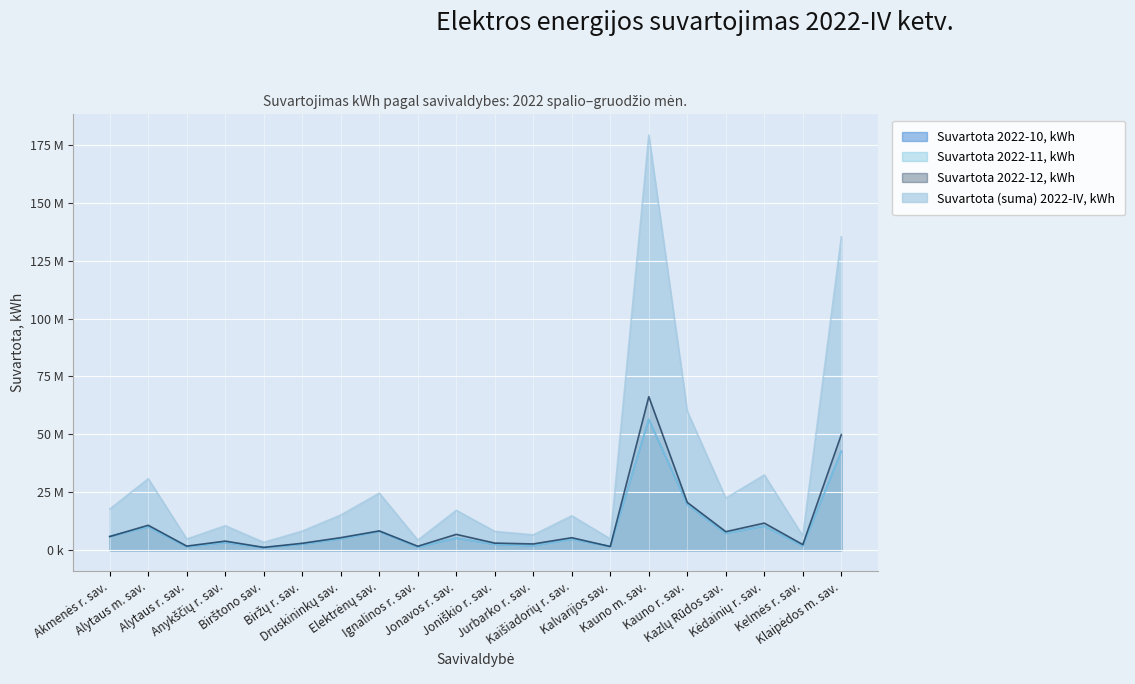

What is the value of the Suvartota 2022-10, kWh point at the 8th from the left?

8152394.0